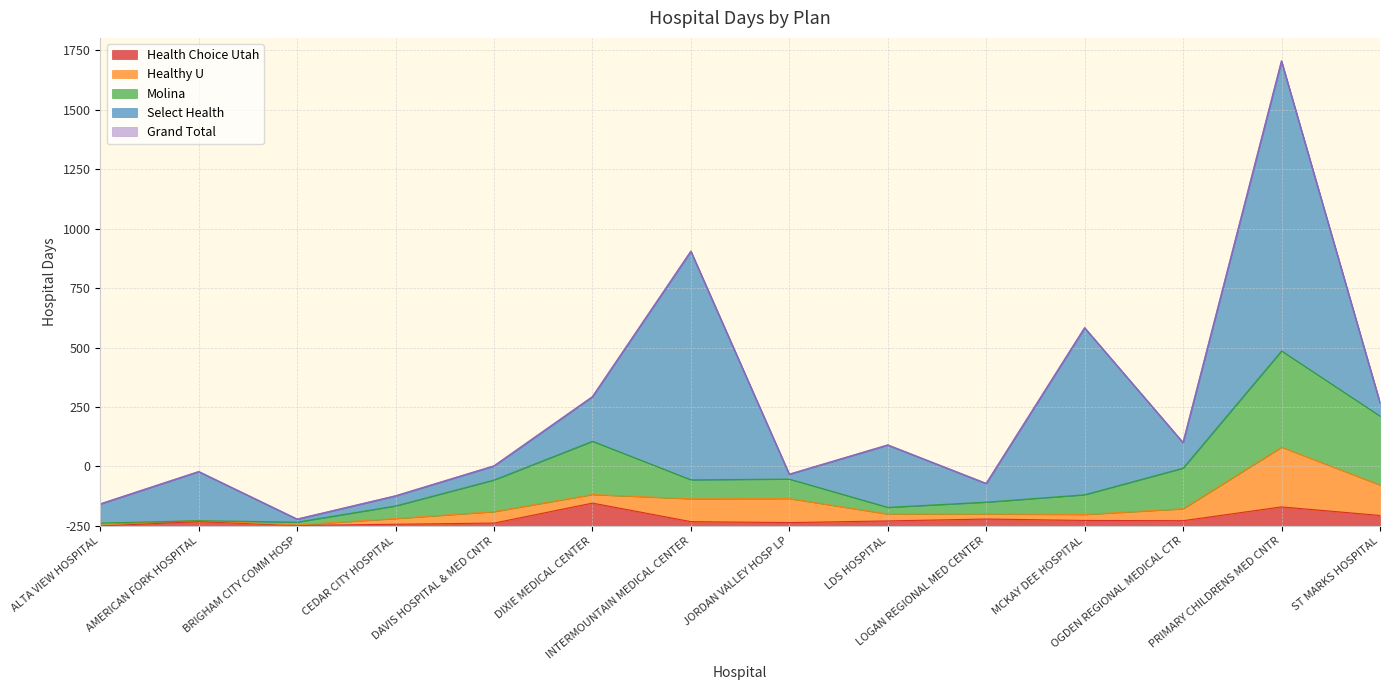

Which series has the largest total across all categories?

Grand Total